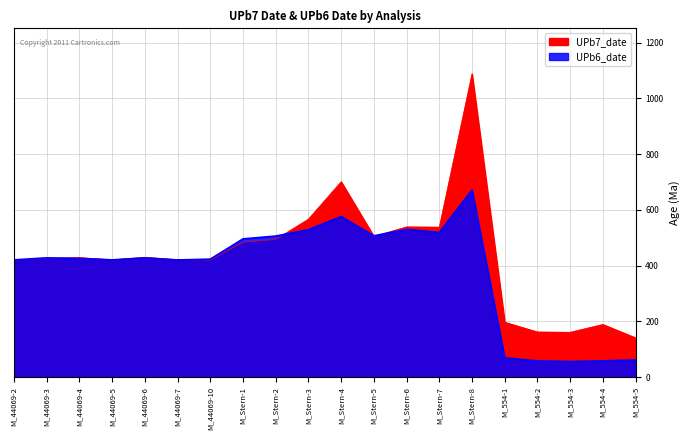

What is the spread (max minus min) of values at M_44069-6?

2.3